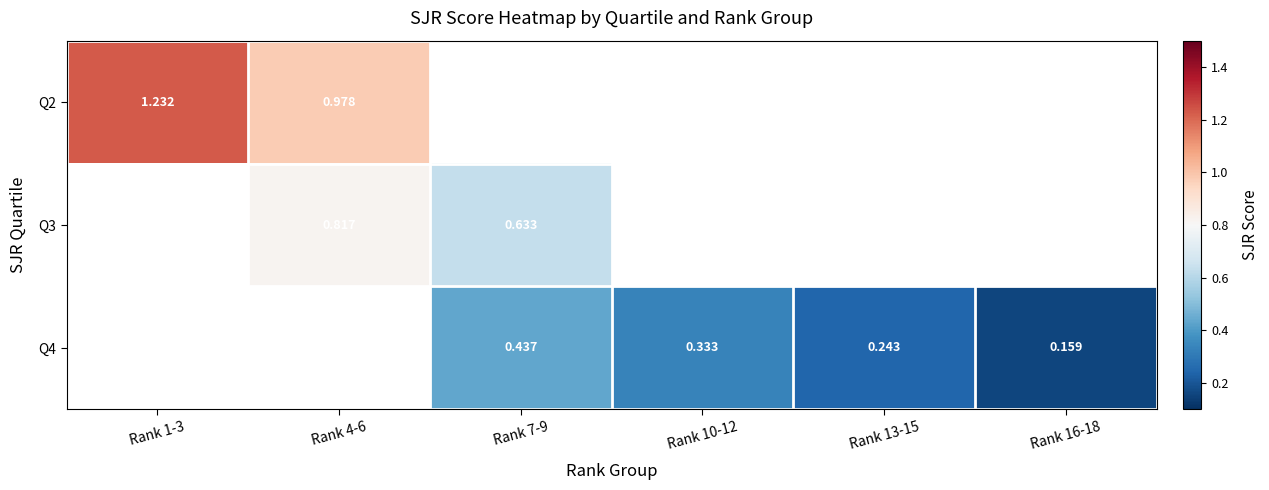

Which series changed the most between Rank 7-9 and Rank 13-15?

Q4